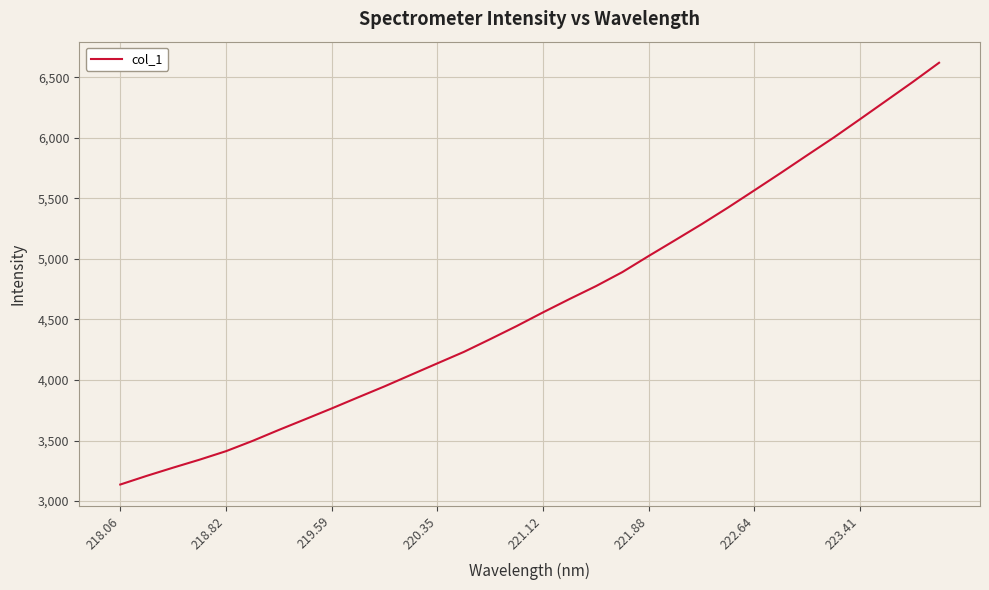

What is the difference between the maximum and minimum values?

3483.0